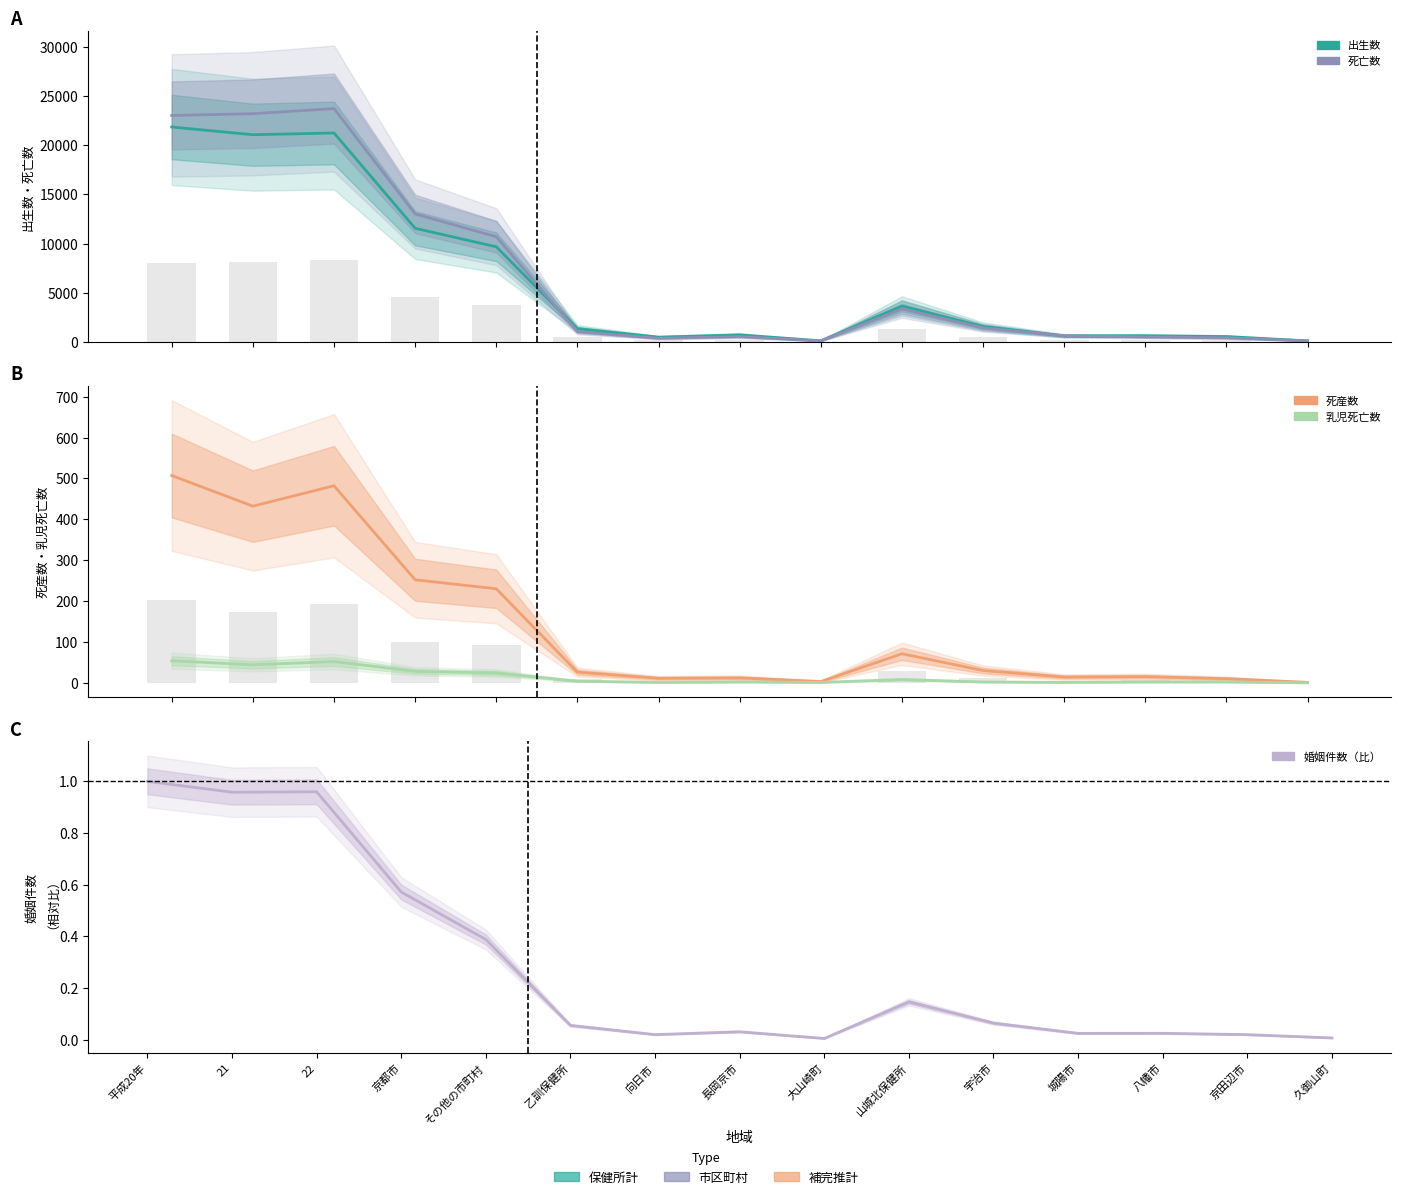

What is the lowest value of the 死亡数 series?

117.0